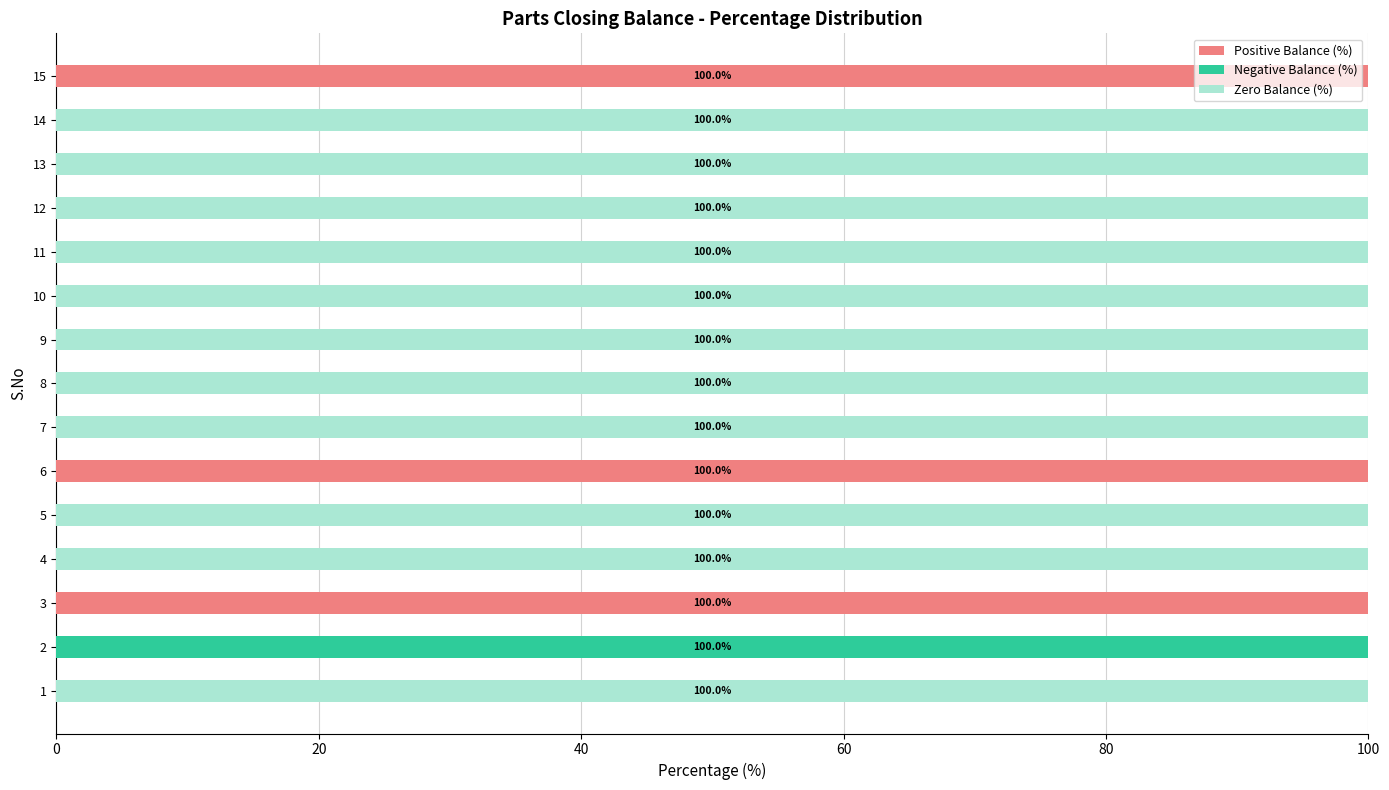

What is the total value across all series at 11?

100